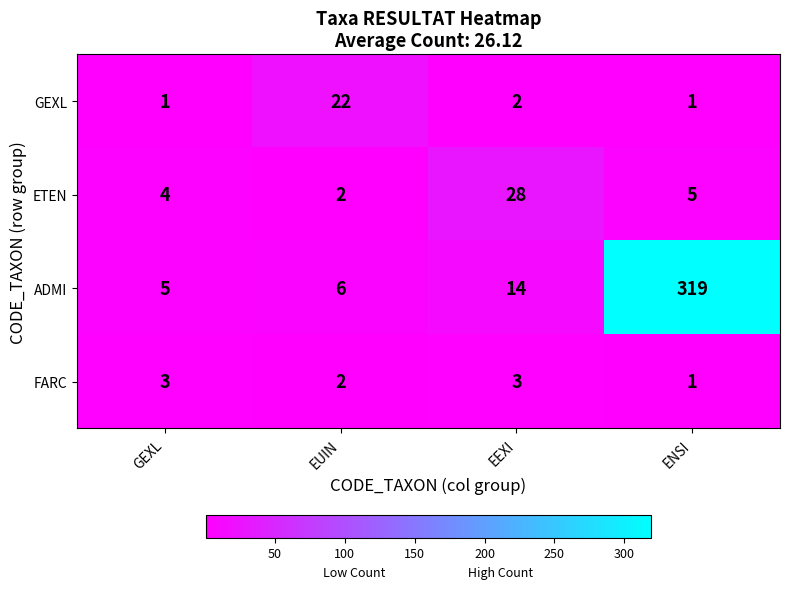

What is the difference between the highest and lowest values at EUIN?

20